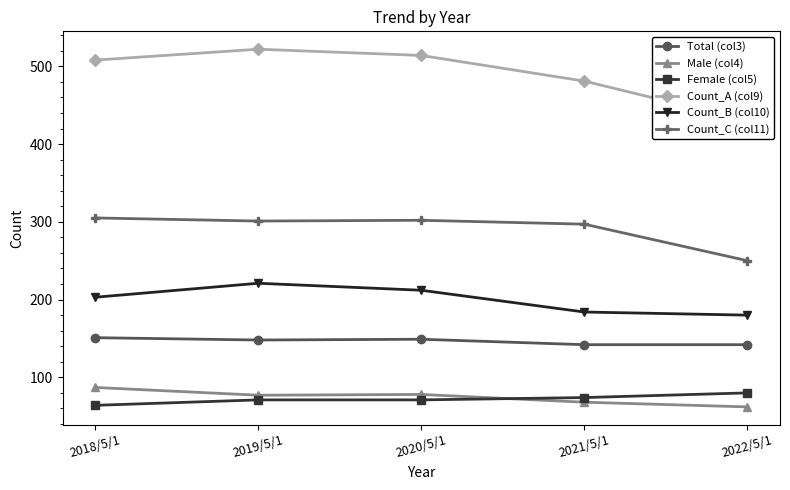

True or false: Male (col4) has more than 0 interior local peaks.

True